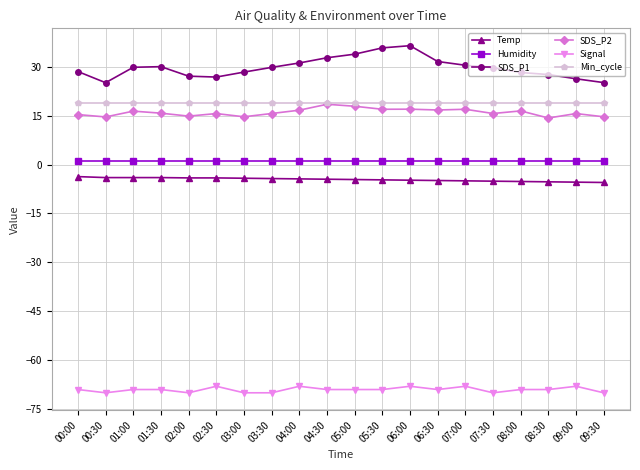

What is the smallest value displayed?

-70.0